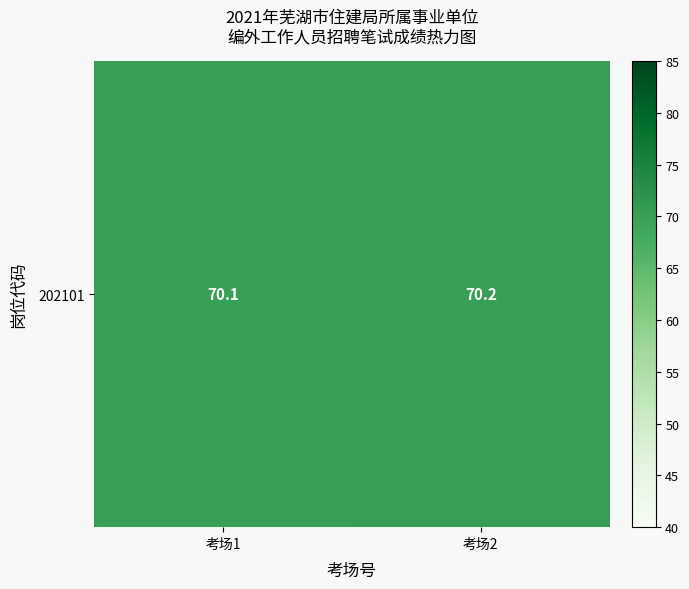

What is the minimum value shown in the chart?

70.1